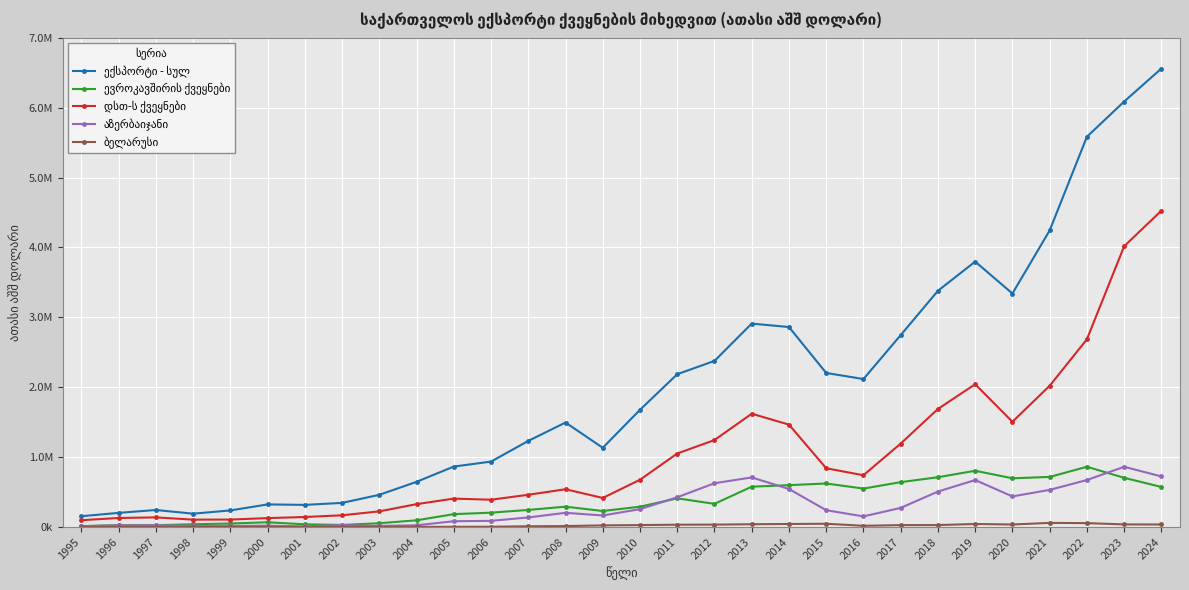

What is the value of the ბელარუსი point at the 22nd from the left?

18251.6